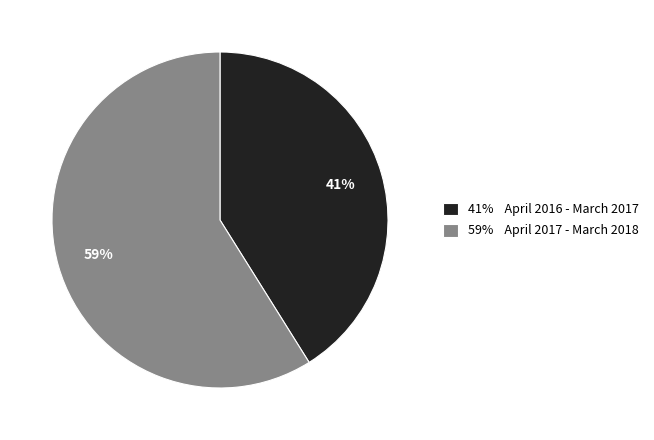

To the nearest percent, what portion does 59% April 2017 - March 2018 represent?

59%